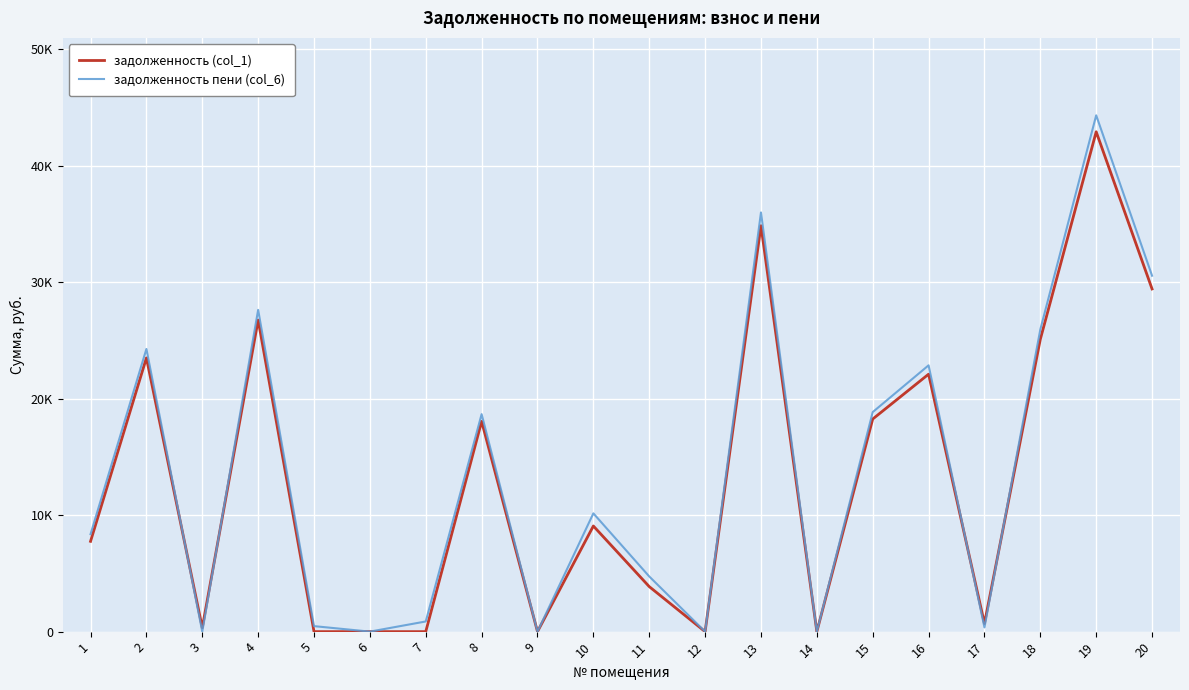

Rank the series at 5 from highest to lowest value.

задолженность пени (col_6), задолженность (col_1)